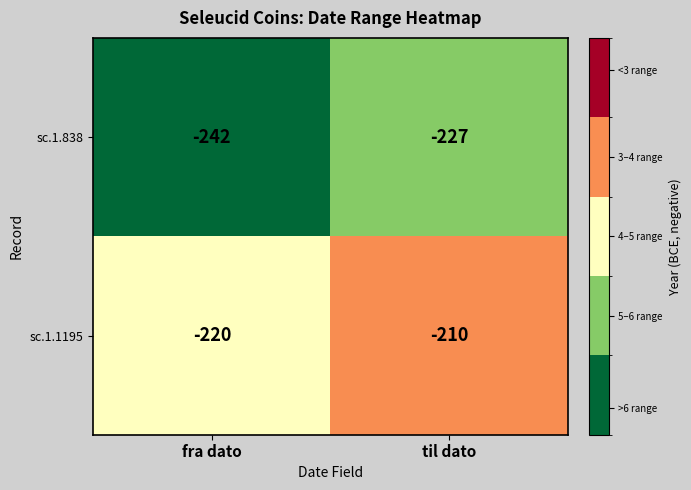

What is the difference between the highest and lowest values at fra dato?

22